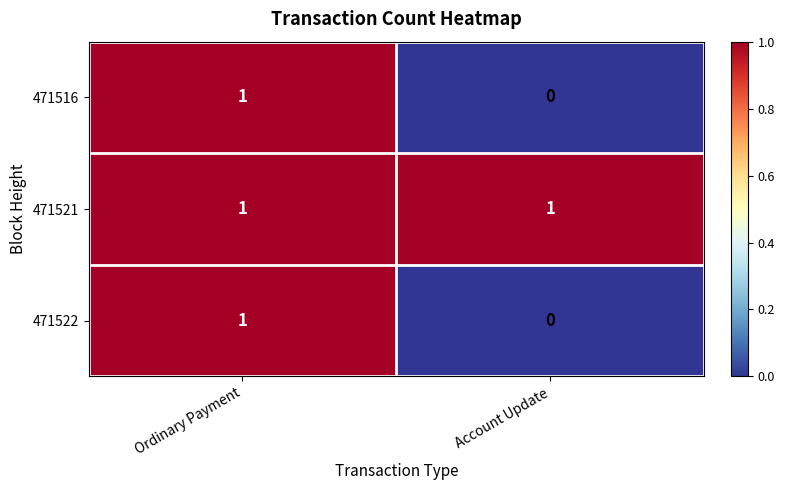

Reading right to left, list all the values displayed in this chart.

471516: Account Update=0	Ordinary Payment=1
471521: Account Update=1	Ordinary Payment=1
471522: Account Update=0	Ordinary Payment=1